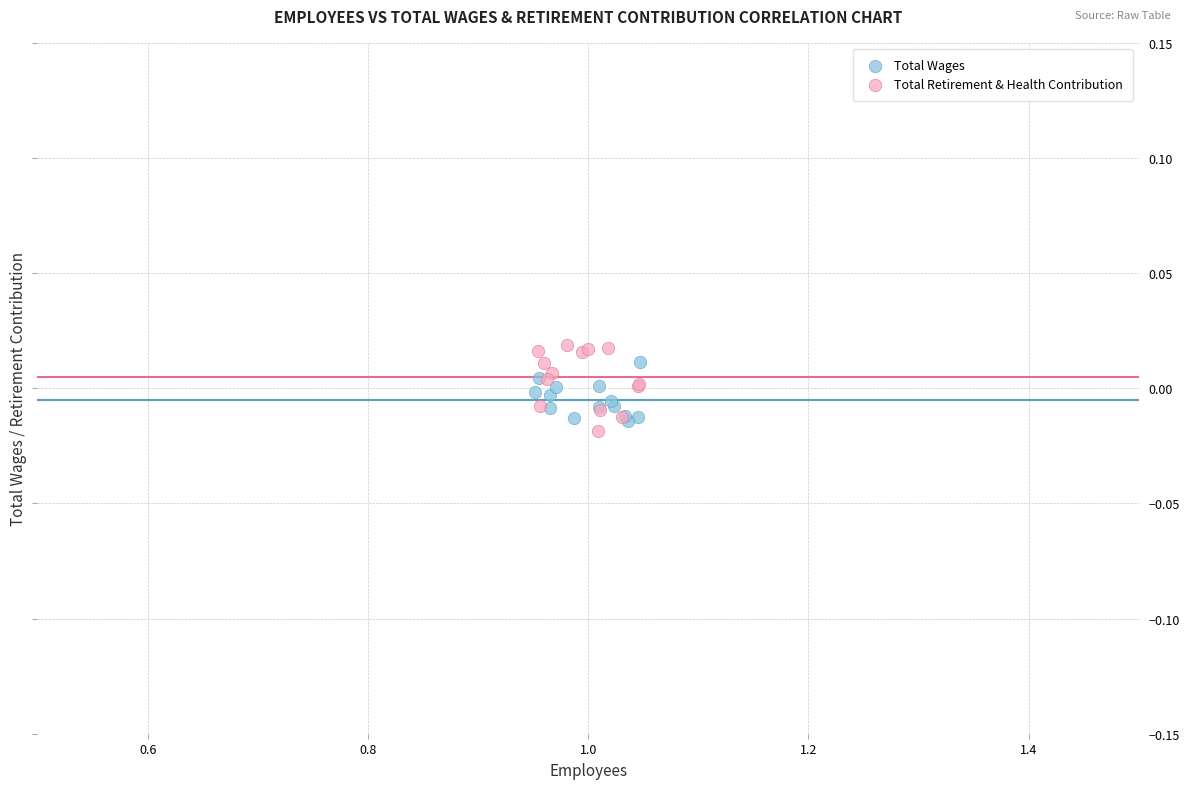

Which series has the widest spread of Y values?

Total Retirement & Health Contribution